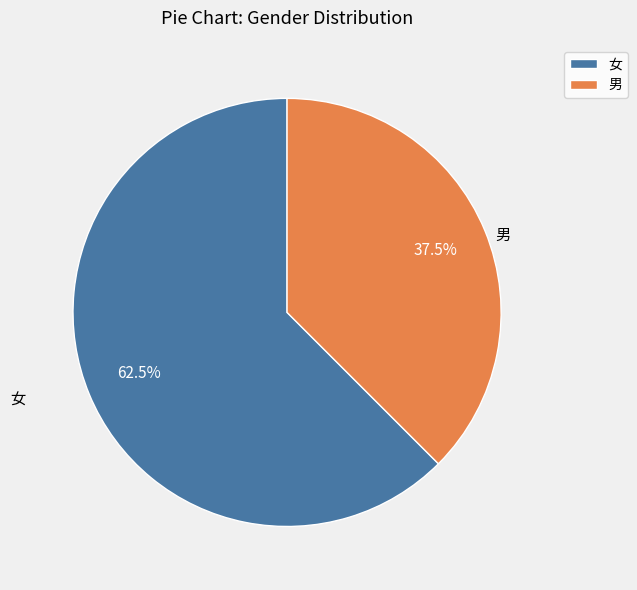

True or false: 男 accounts for 45% of the total.

False